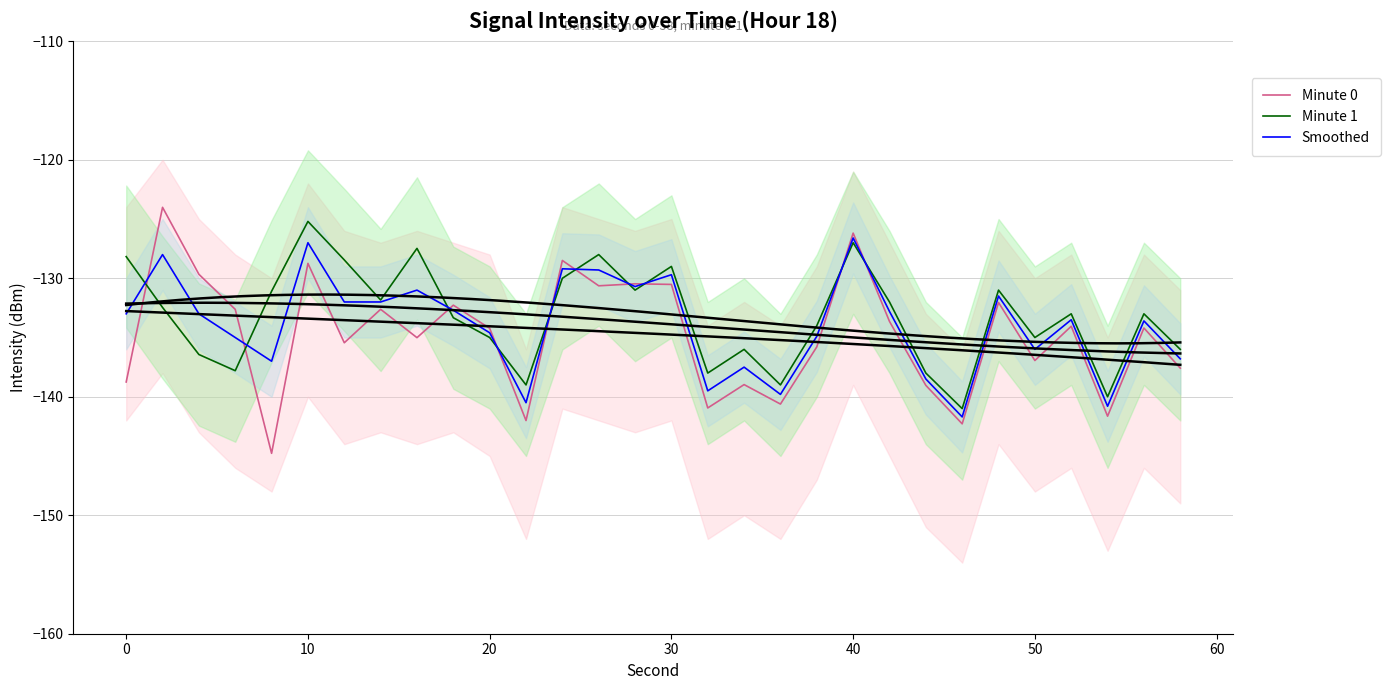

The value of Minute 0 at 50 is -73.6. True or false?

False